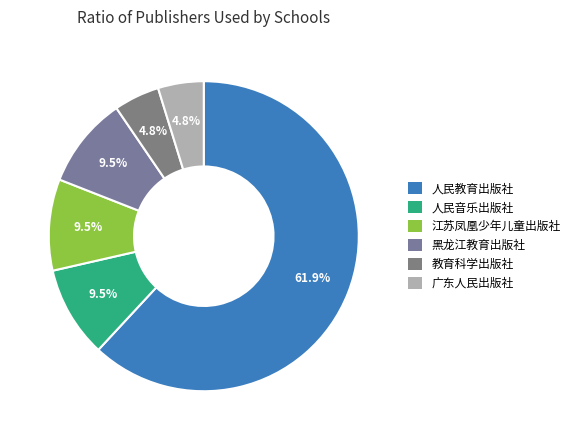

The 黑龙江教育出版社 slice represents 1% of the pie. True or false?

False